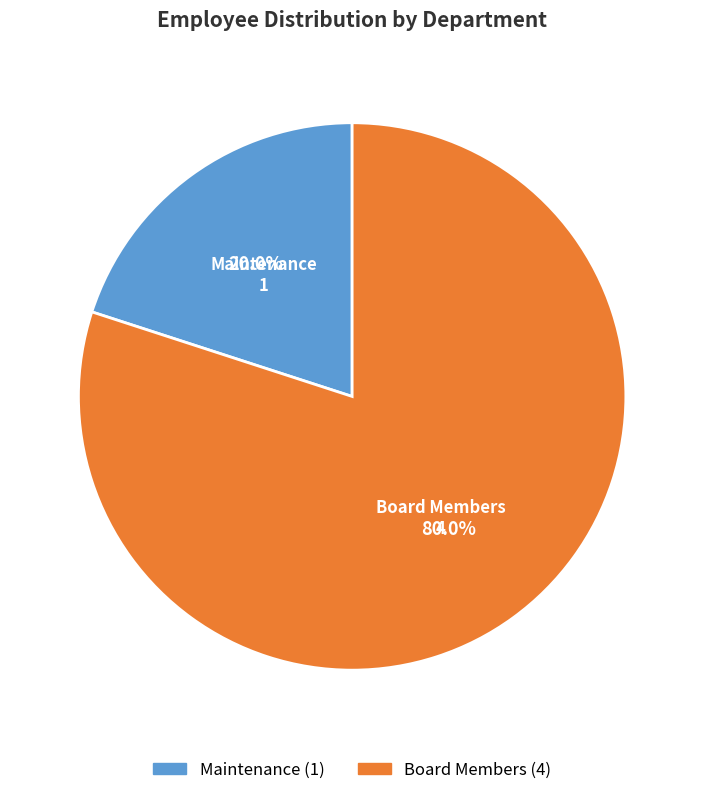

Which has a higher value, Maintenance or Board Members?

Board Members